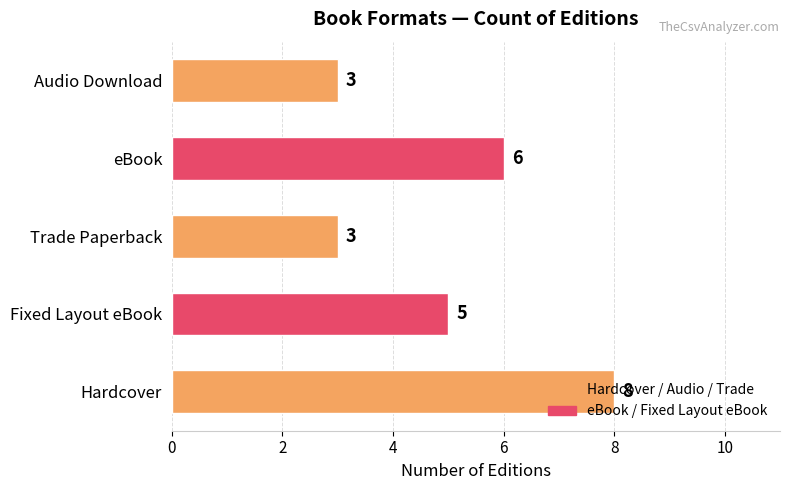

Which category has the highest value across all series?

Hardcover